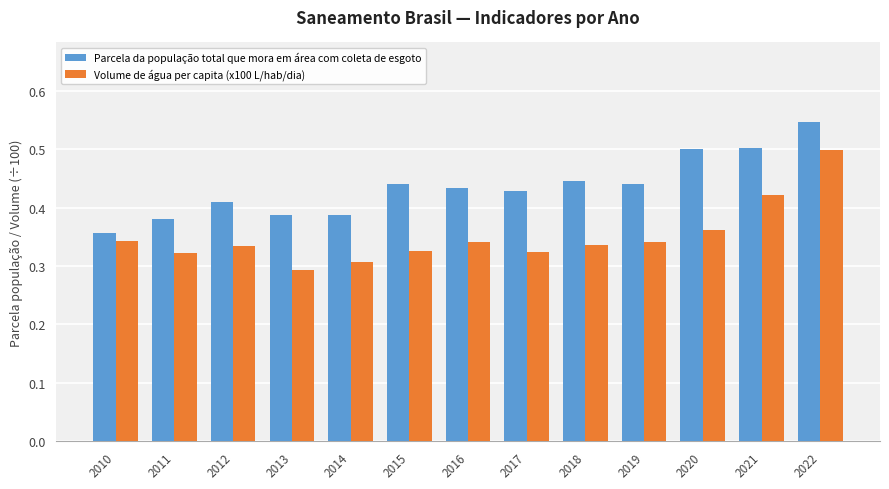

Which series has the largest total across all categories?

Parcela da população total que mora em área com coleta de esgoto